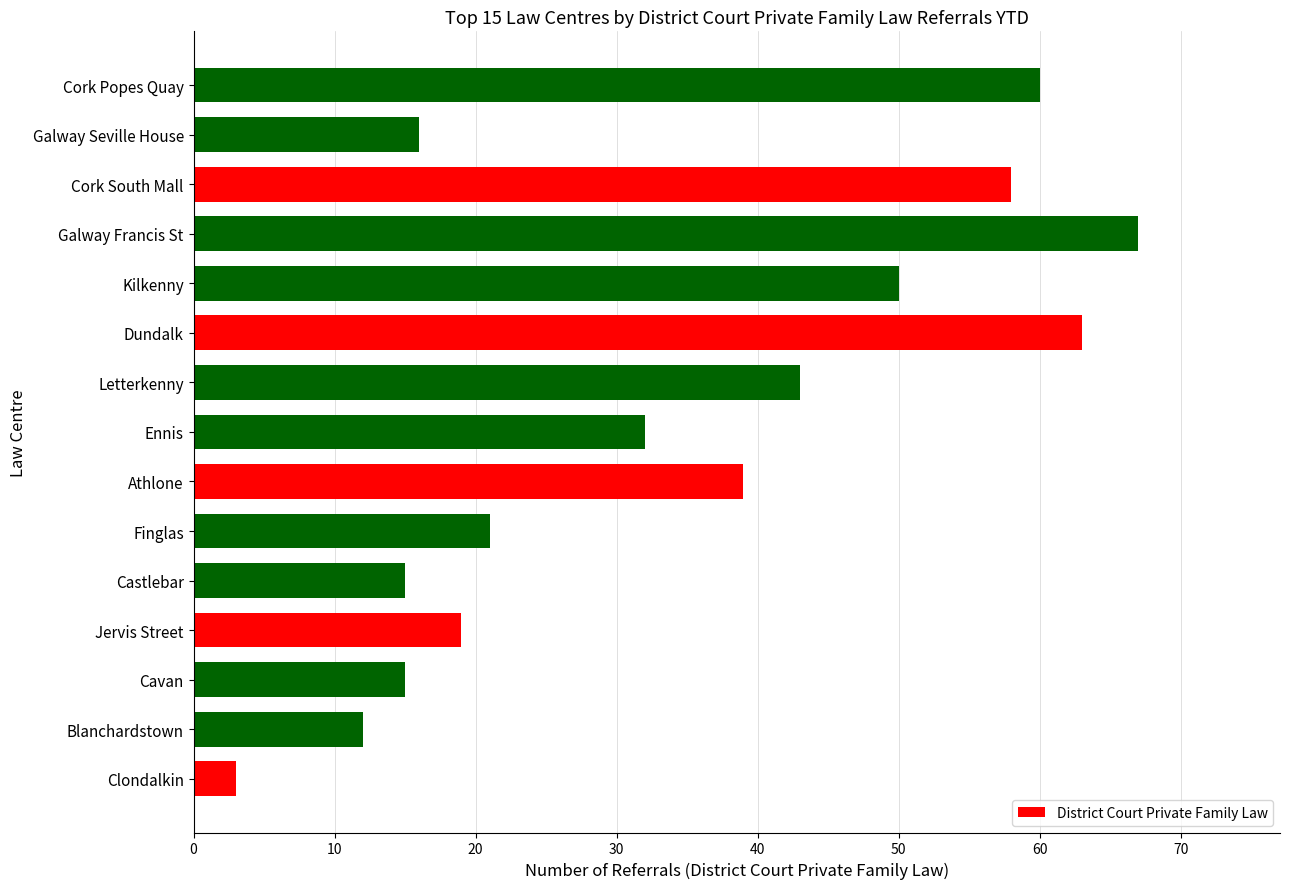

Is it true that the value at Cavan is 3?

False